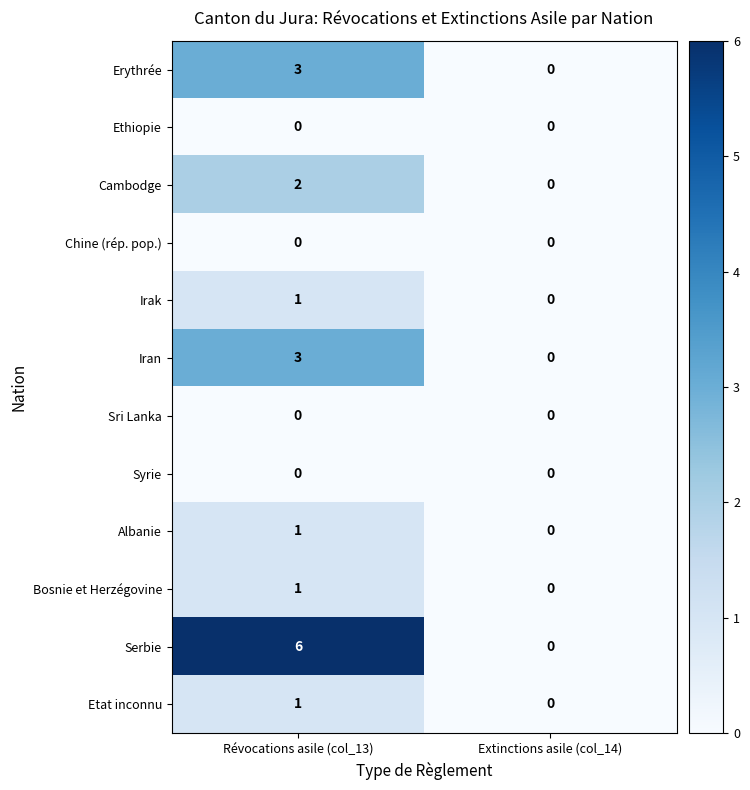

What is the difference between the maximum and minimum values in the Serbie series?

6